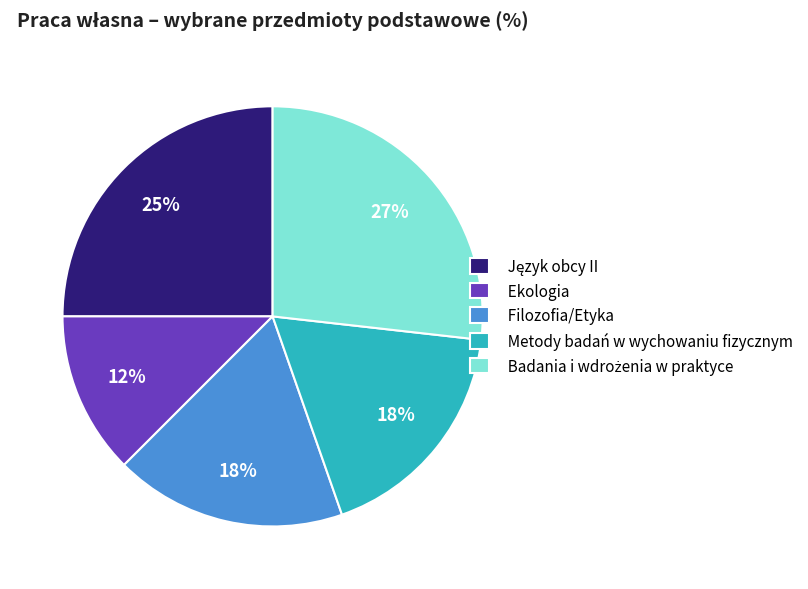

Does any single category account for the majority?

No